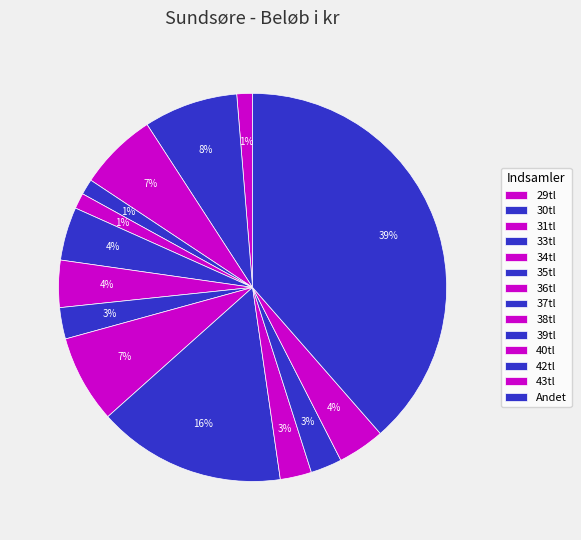

Combined, what portion of the pie is 38tl and 37tl?

9.9%